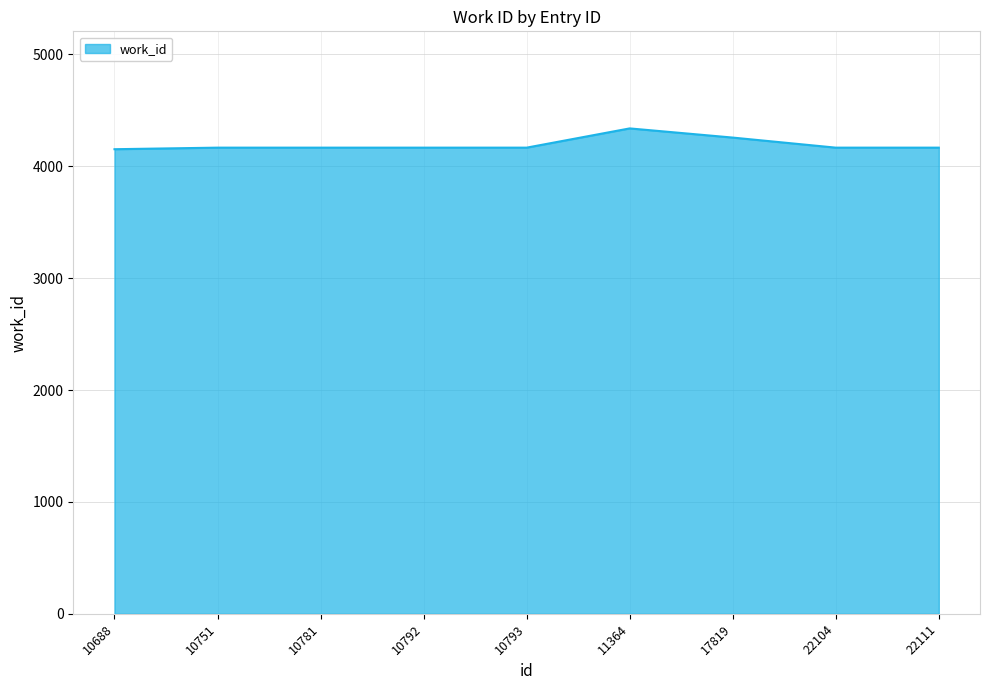

What is the difference between the maximum and minimum values?

186